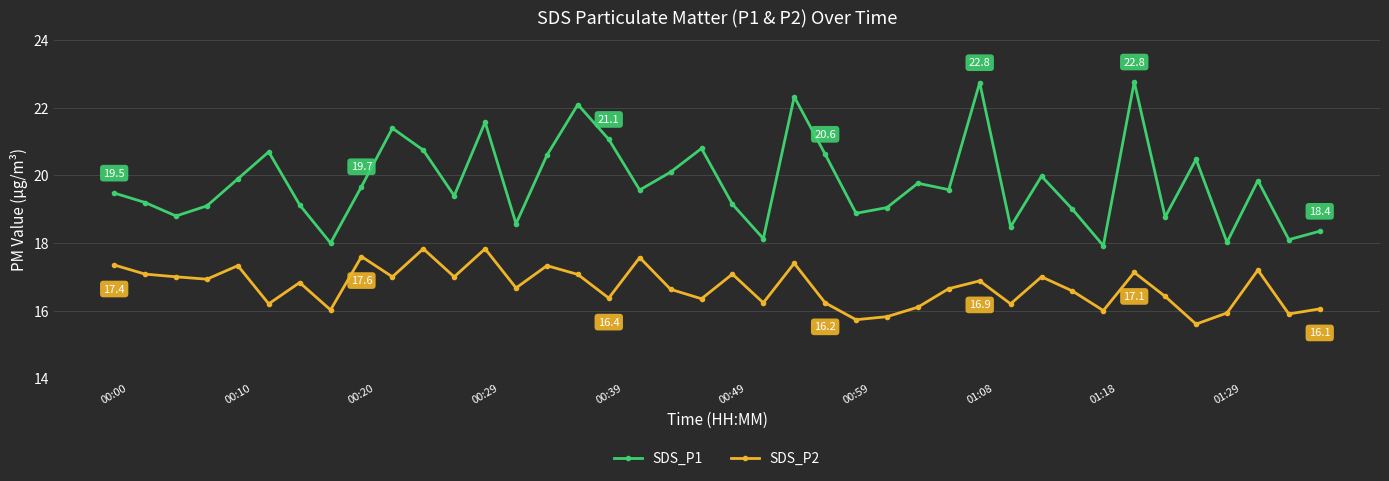

What is the sum of all SDS_P1 values?

791.9